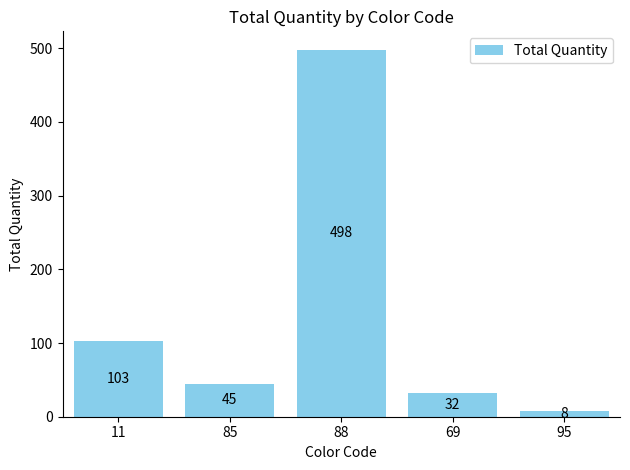

Rank the categories by value from lowest to highest.

95, 69, 85, 11, 88